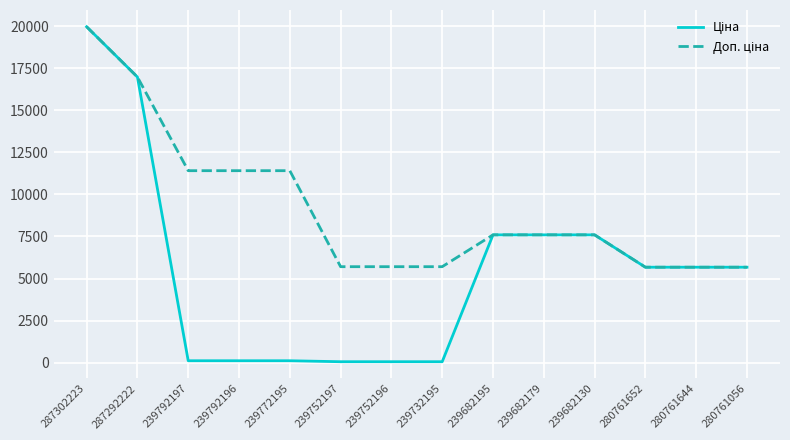

Which category has the highest value across all series?

287302223